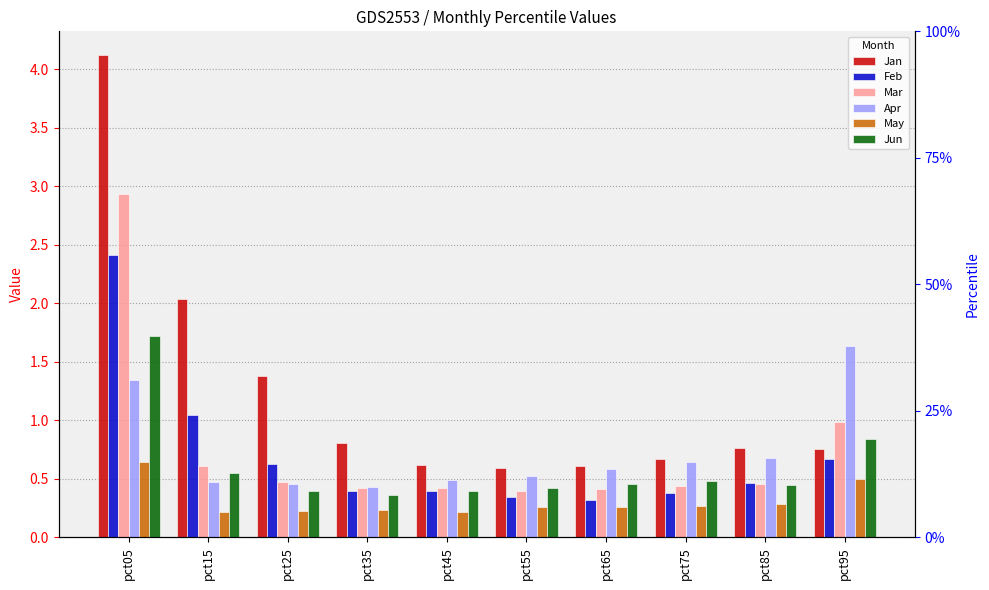

At which label does Jan reach its peak?

pct05